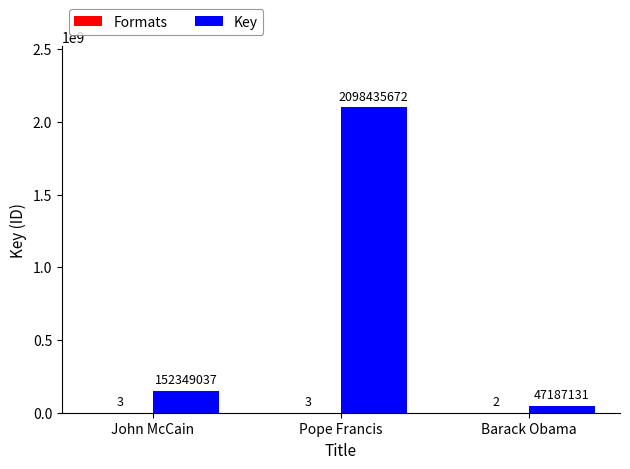

The value of Key at Pope Francis is 2098435672. True or false?

True